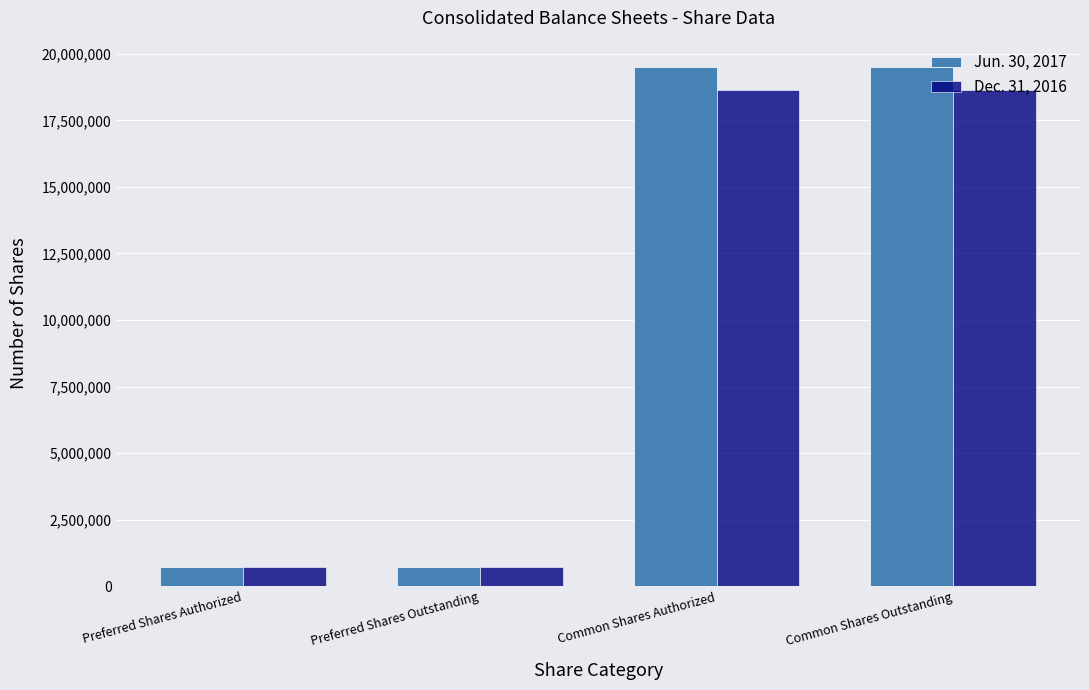

Reading right to left, list all the values displayed in this chart.

Jun. 30, 2017: Common Shares Outstanding=19524367	Common Shares Authorized=19524367	Preferred Shares Outstanding=732018	Preferred Shares Authorized=732018
Dec. 31, 2016: Common Shares Outstanding=18645021	Common Shares Authorized=18645021	Preferred Shares Outstanding=732018	Preferred Shares Authorized=732018